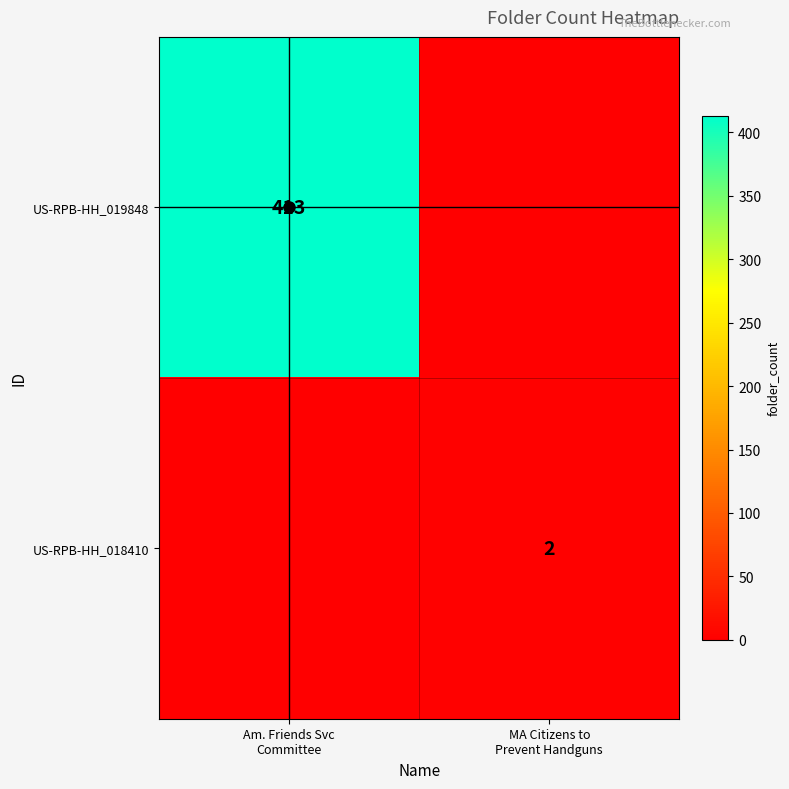

What is the difference between the maximum and minimum values in the US-RPB-HH_018410 series?

2